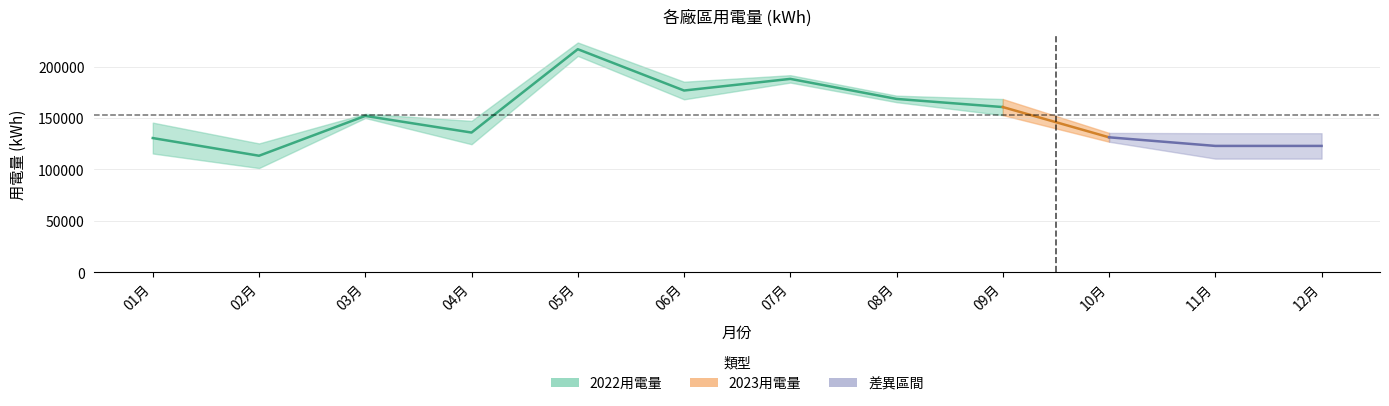

Between 12月 and 04月, which is larger?

04月